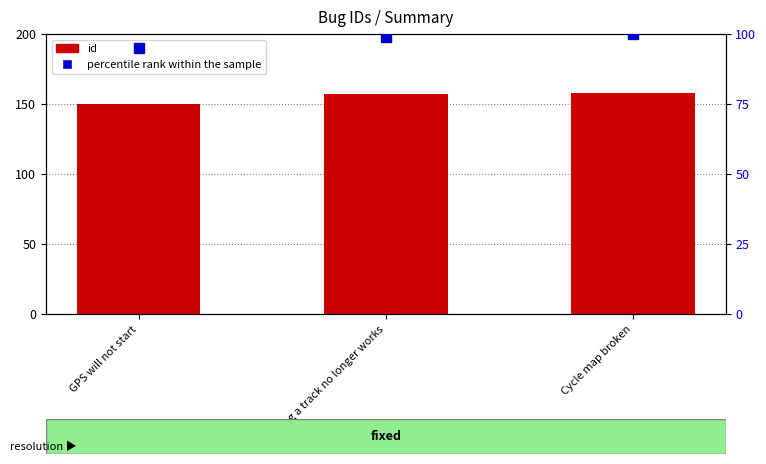

What position from the right is N900: log a track no longer works?

2